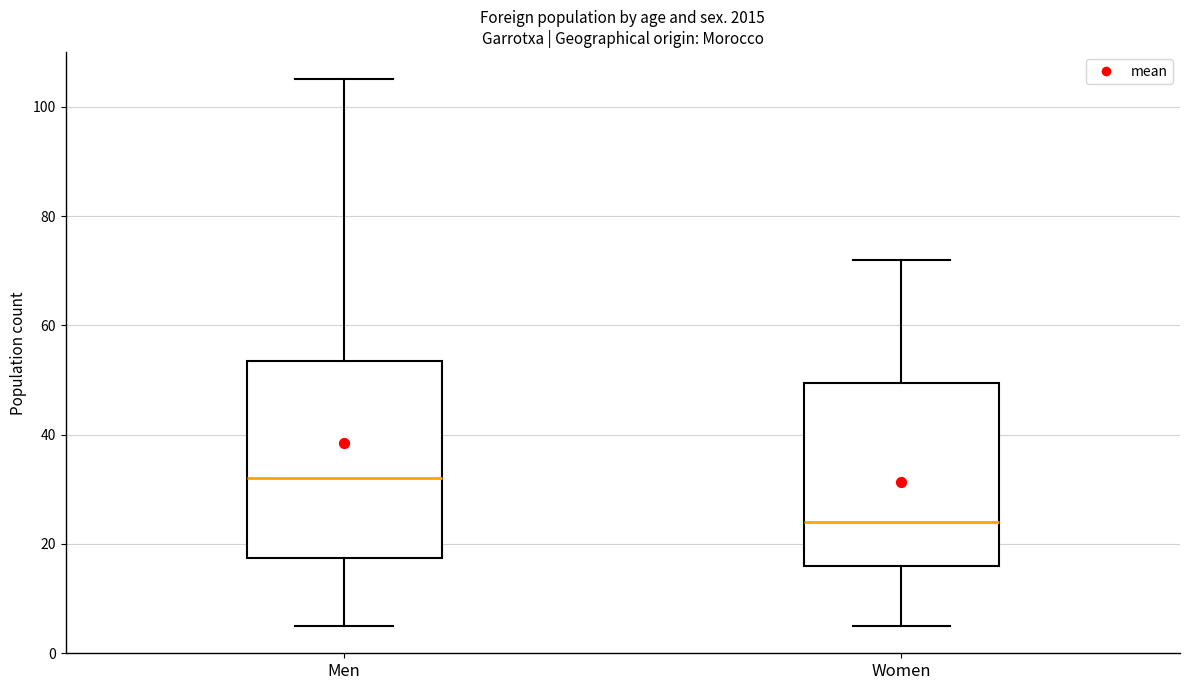

Reading left to right, read every box against the y-axis: the position of its median line, the range the box covers, and the ends of its whiskers. The values are not printed on the chart, so give them approximately, as read against the axis.

Men: median 32, box 18 to 54, whiskers 6 to 106
Women: median 24, box 16 to 50, whiskers 6 to 72